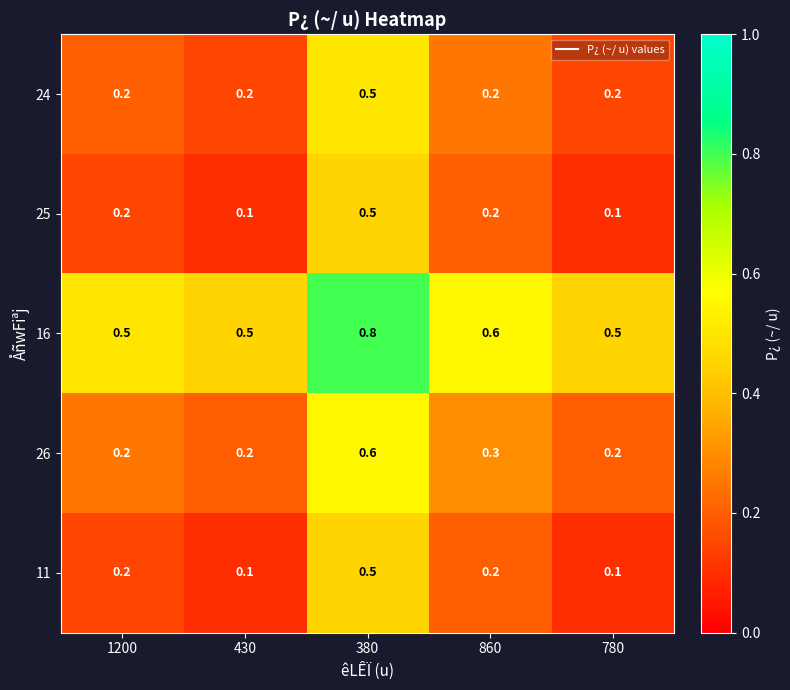

What is the difference between the highest and lowest values at 430?

0.4